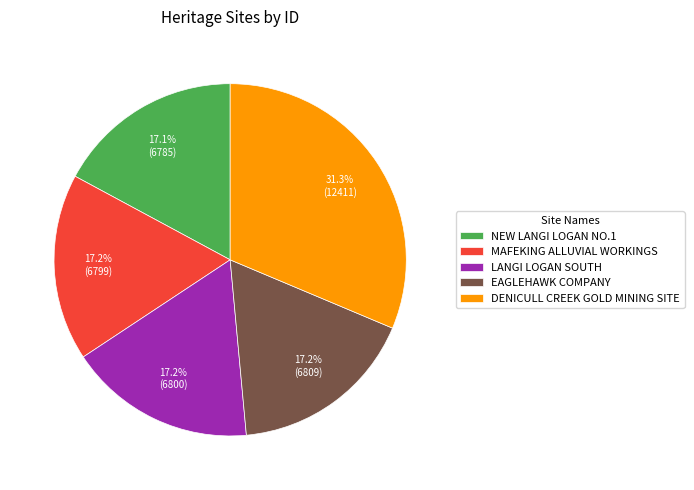

Combined, do NEW LANGI LOGAN NO.1 and LANGI LOGAN SOUTH account for over 50%?

No